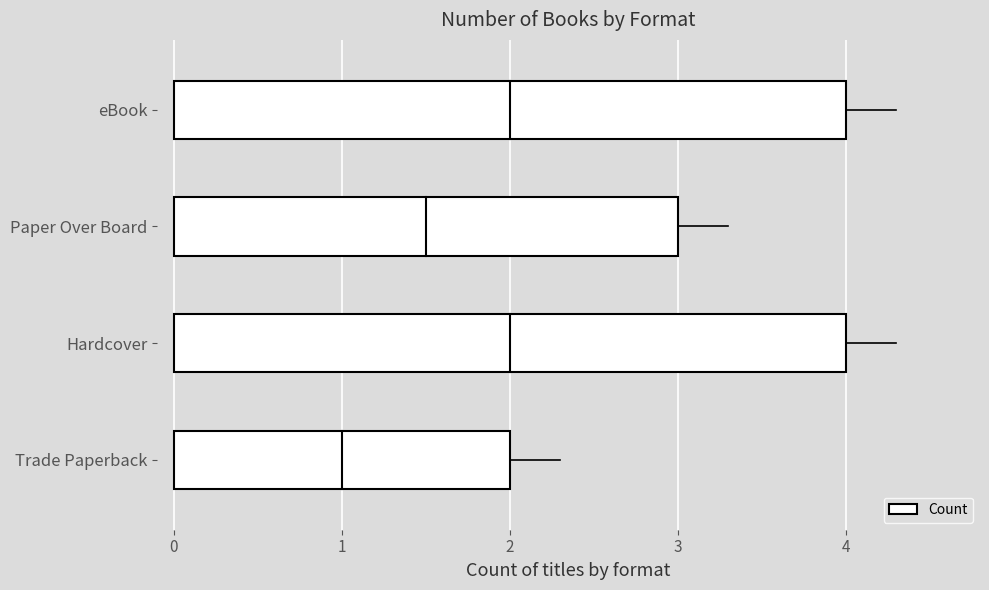

At which category does the data reach its first local valley?

Paper Over Board